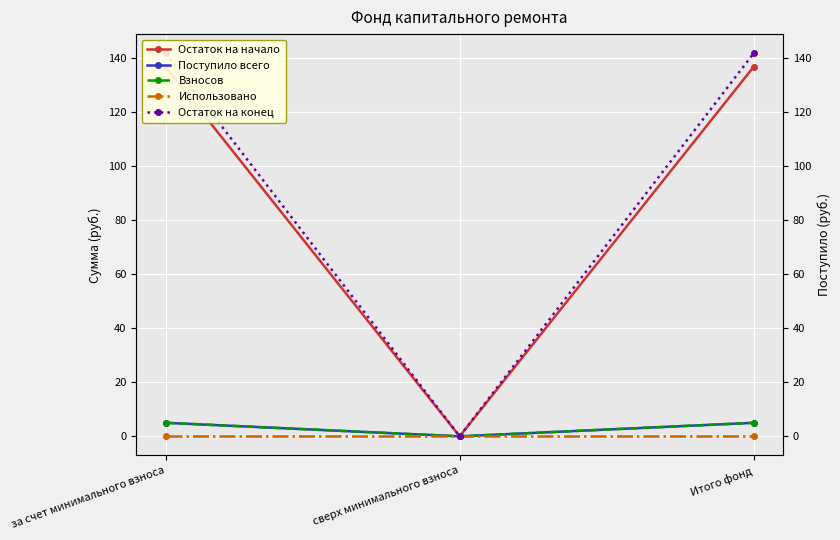

What are all the series names shown in the legend?

Остаток на начало, Поступило всего, Взносов, Использовано, Остаток на конец